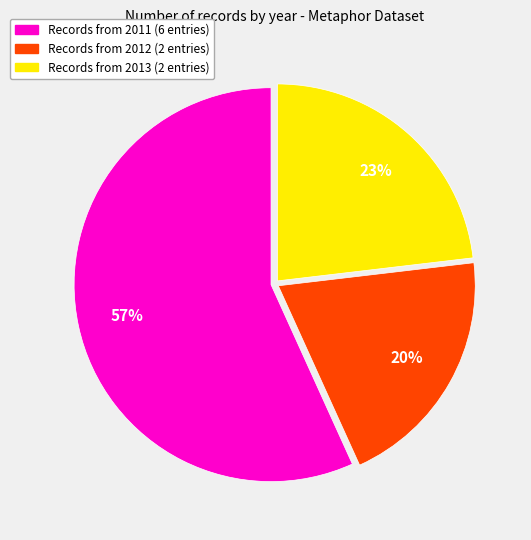

To the nearest percent, what is the difference between the largest and smallest slice percentages?

37%